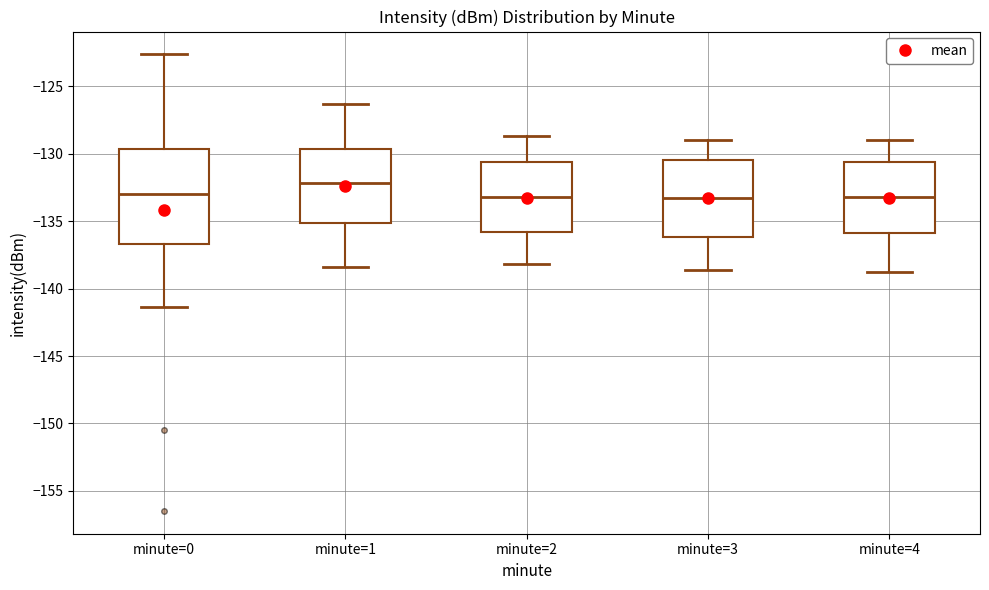

Where is the upper edge of the box for minute=0 on the y-axis? The values are not printed on the chart, so give them approximately, as read against the axis.

-129.5